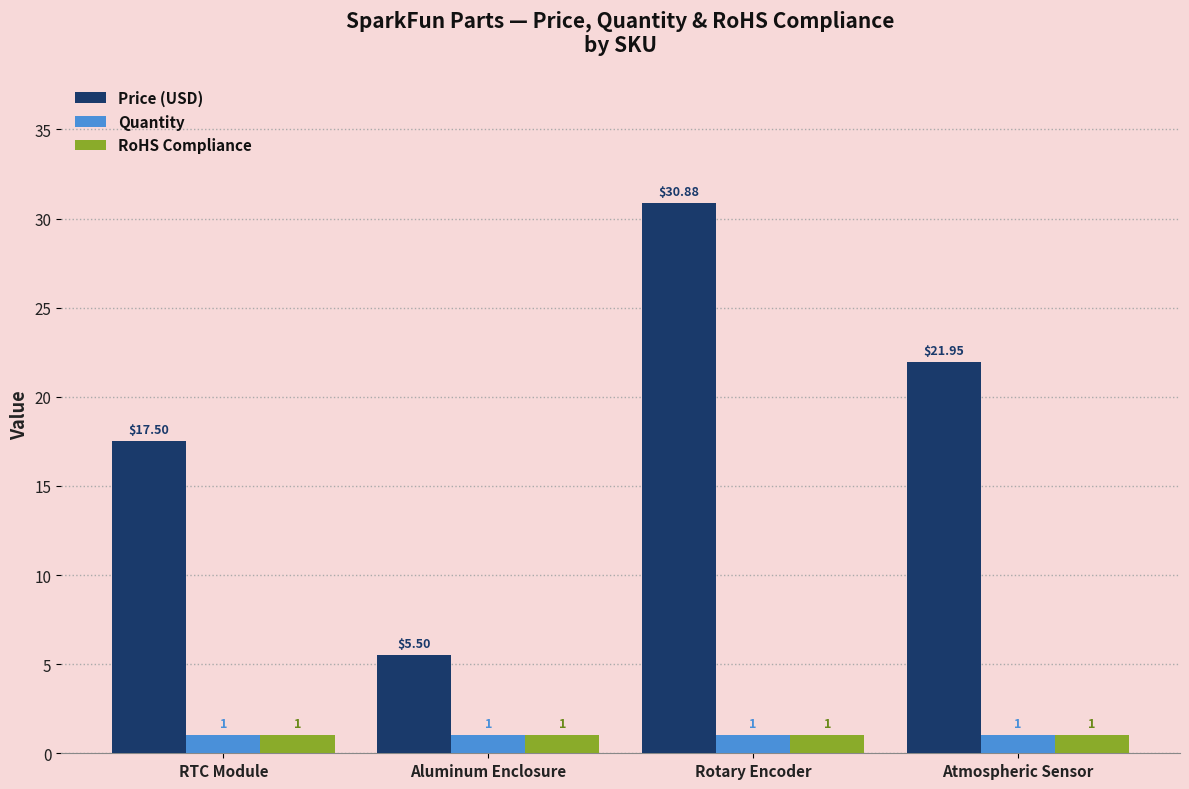

What is the value of the Quantity bar at the 3rd from the left?

1.0